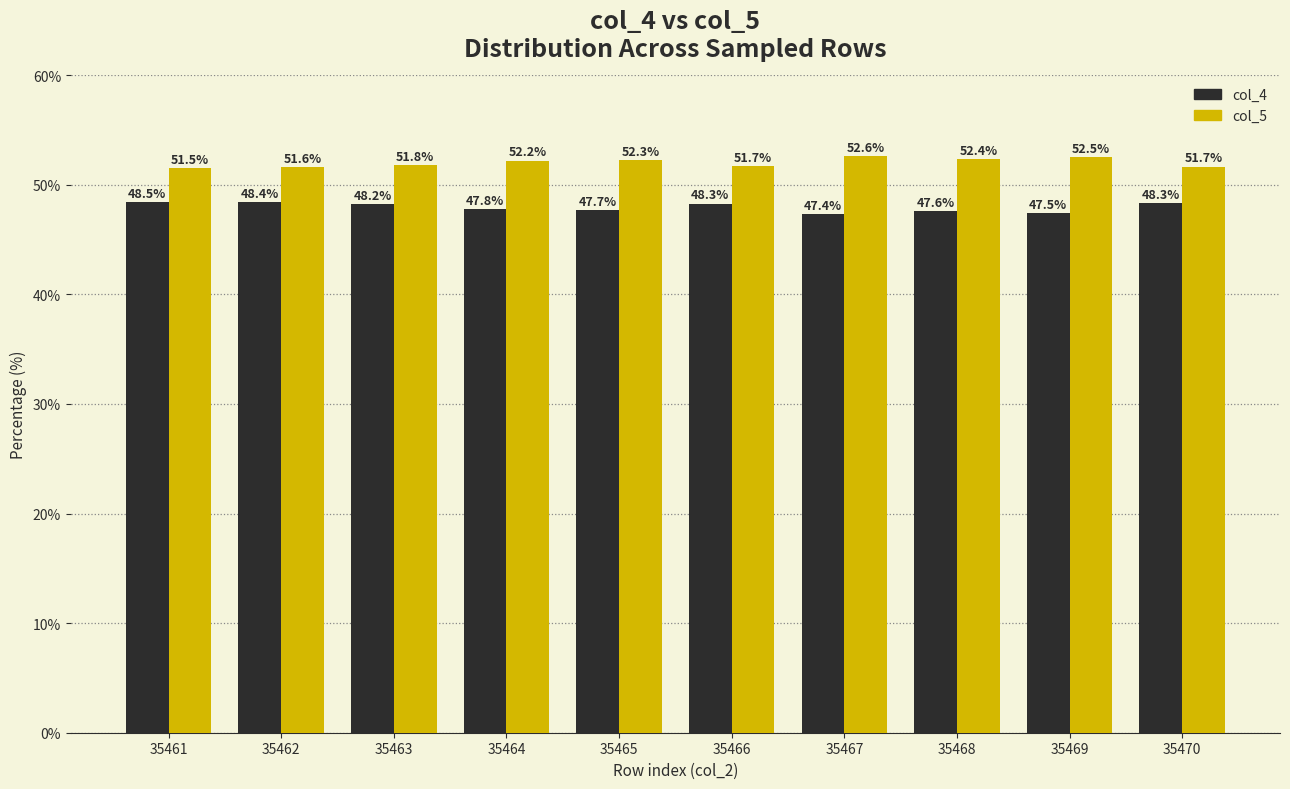

How many data points in col_4 are above 48?

5